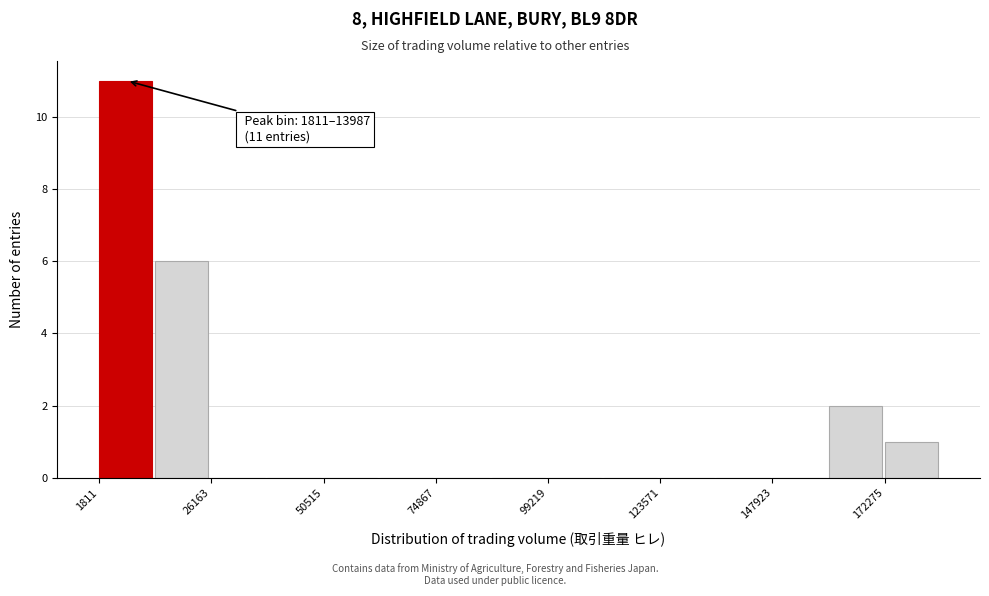

Read against the x-axis, roughly where is the centre of the tallest bar?

10000